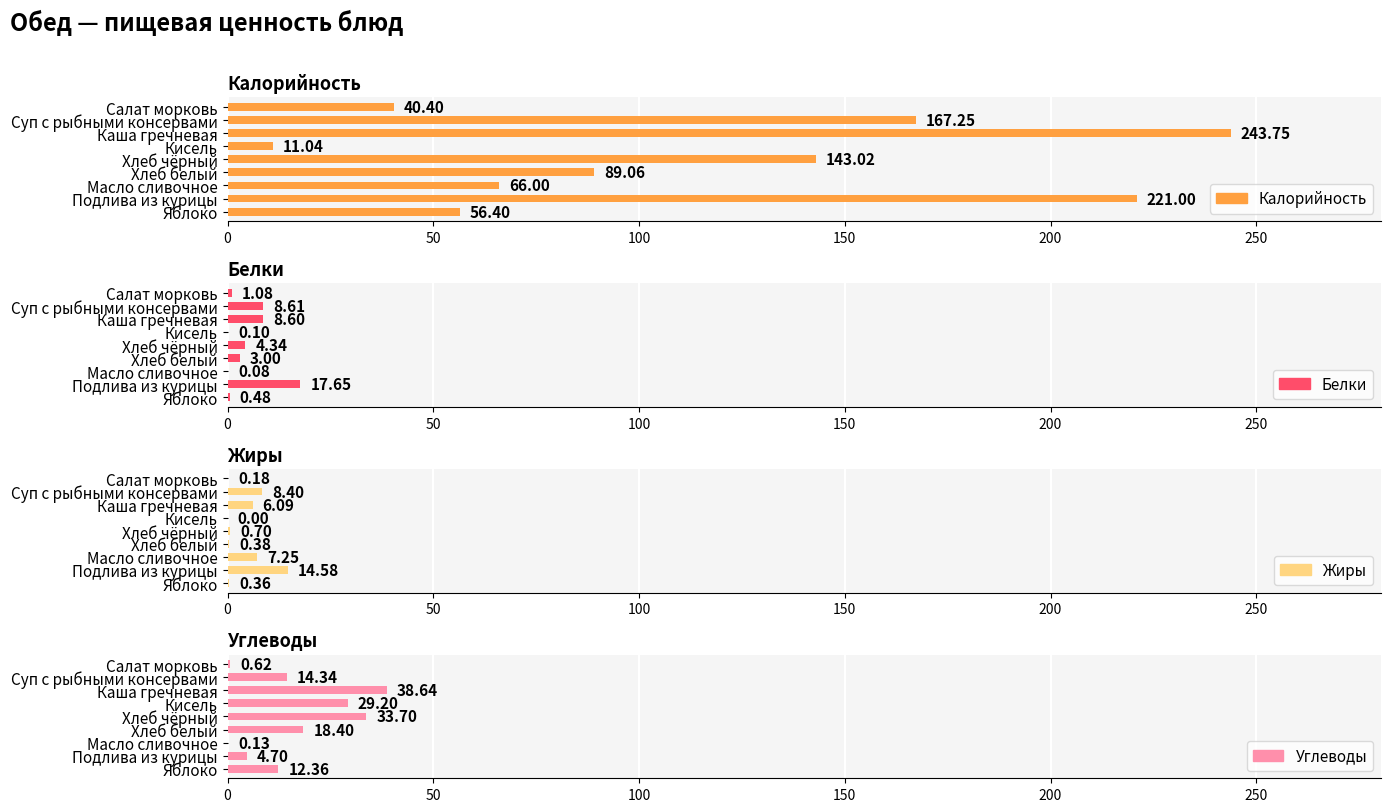

How many bars are there in total?

36